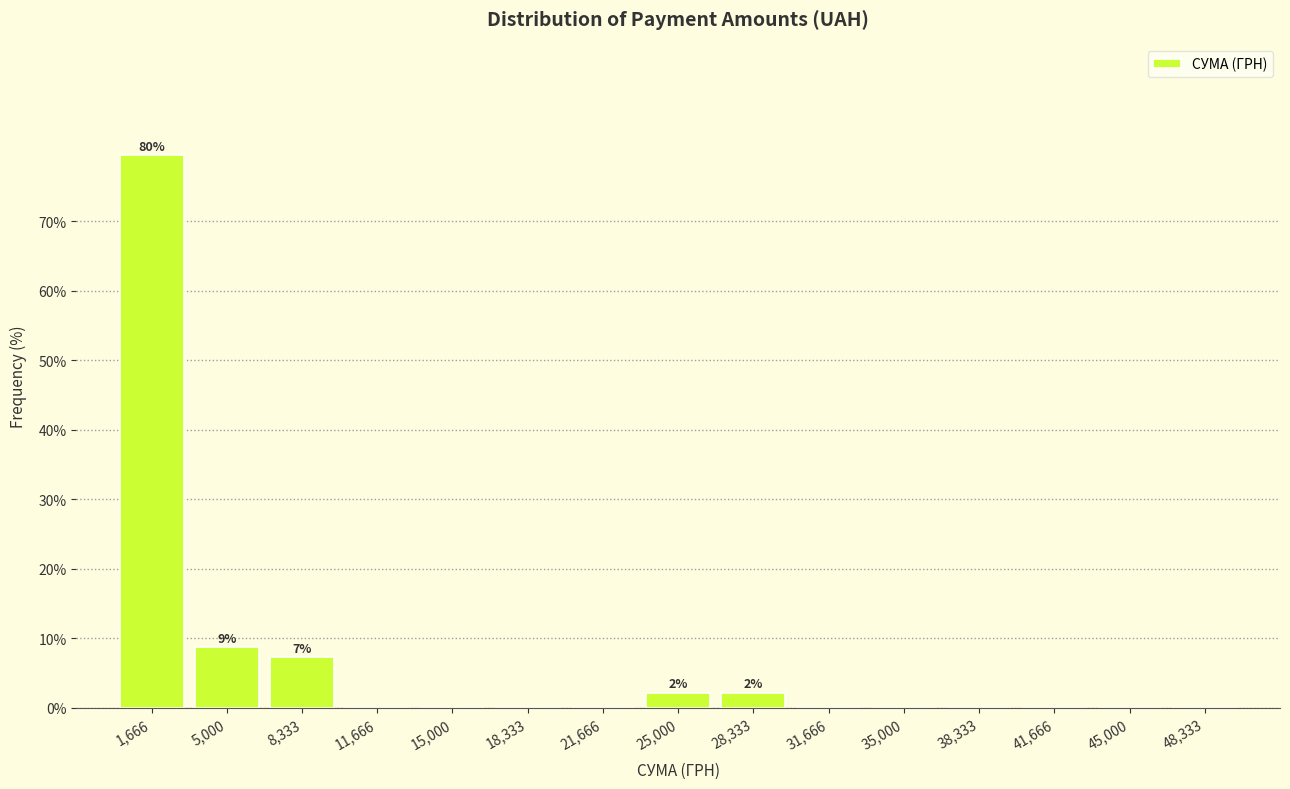

Which range on the x-axis has the tallest bar?

0 to 3500